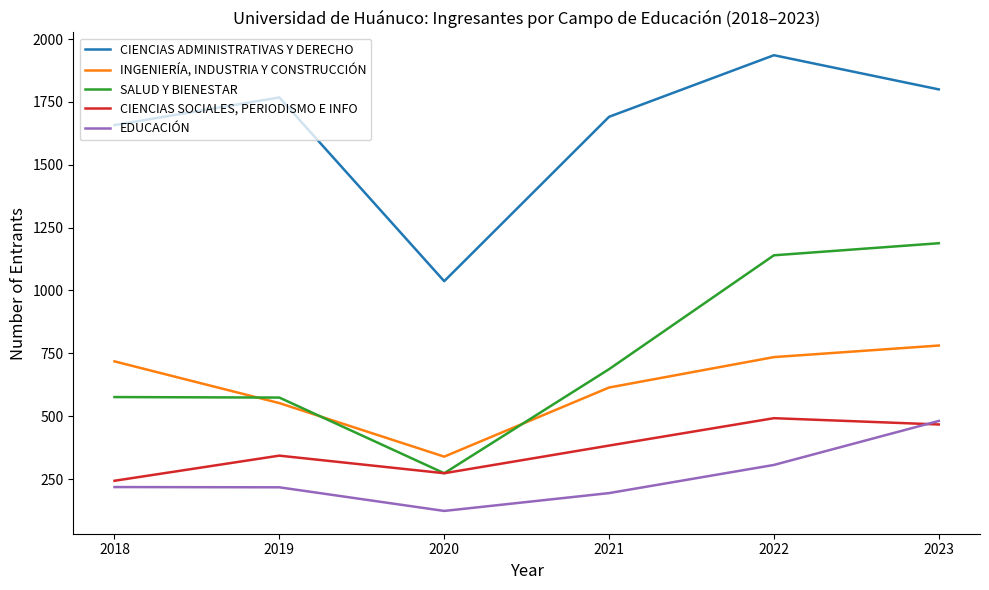

True or false: EDUCACIÓN and SALUD Y BIENESTAR intersect in this chart.

False